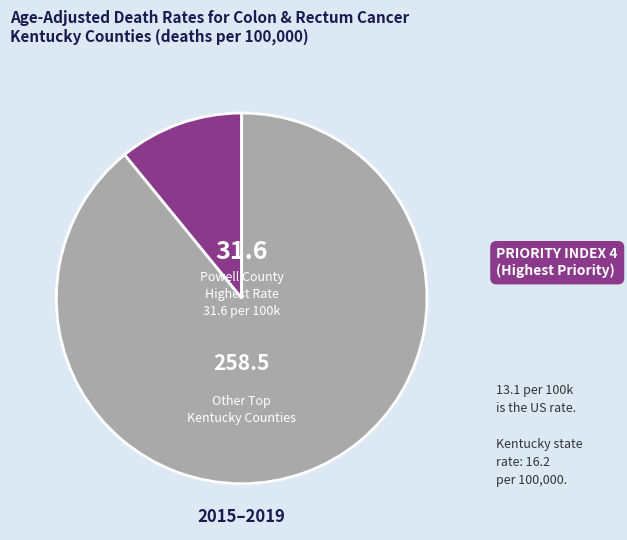

Is there any slice that represents more than half of the pie?

Yes